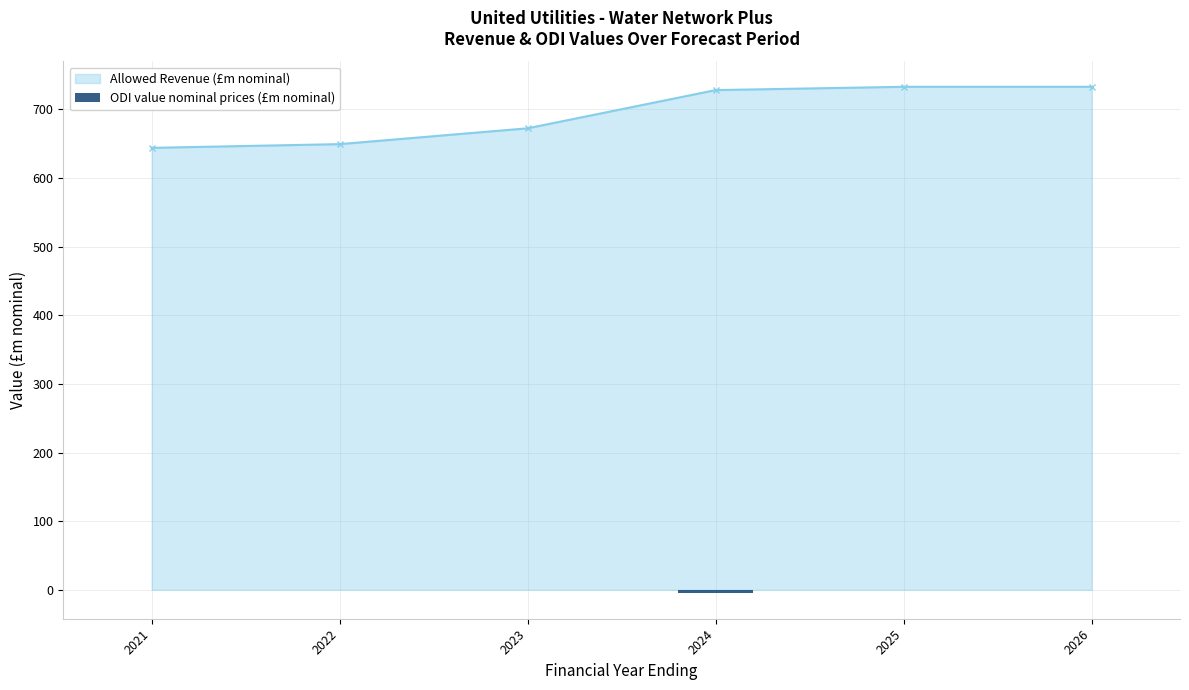

Between 2025 and 2023, which is larger?

2025